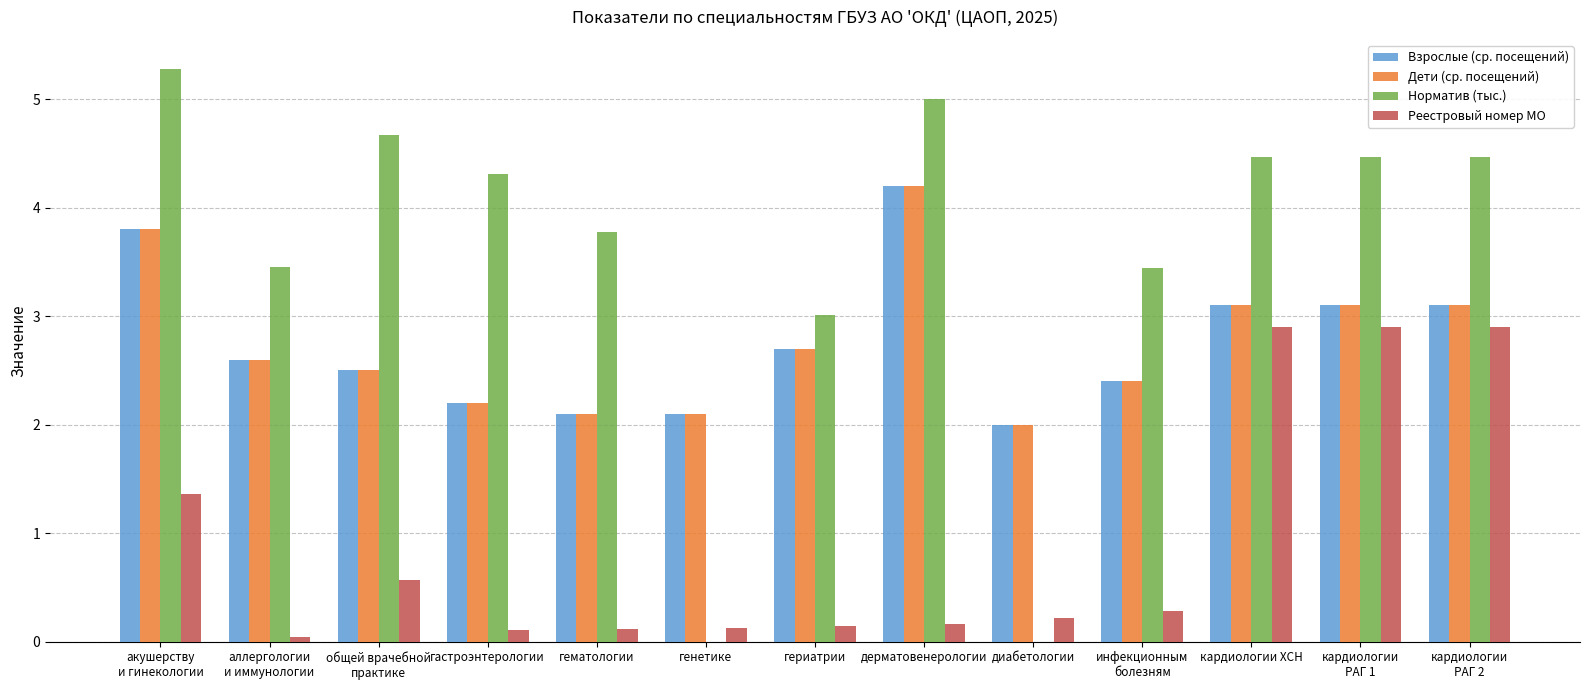

How many series are shown in this chart?

4